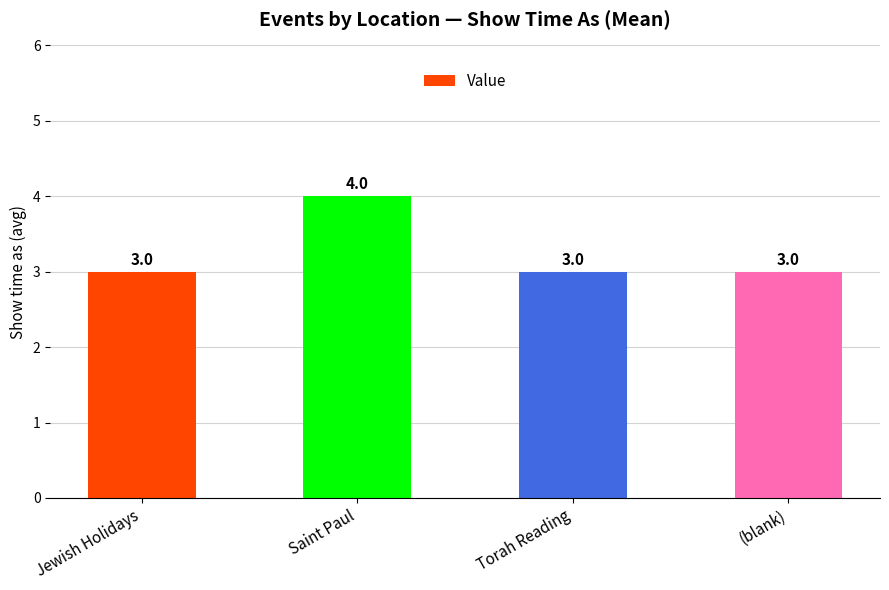

Is it true that the value at Saint Paul is 4?

True